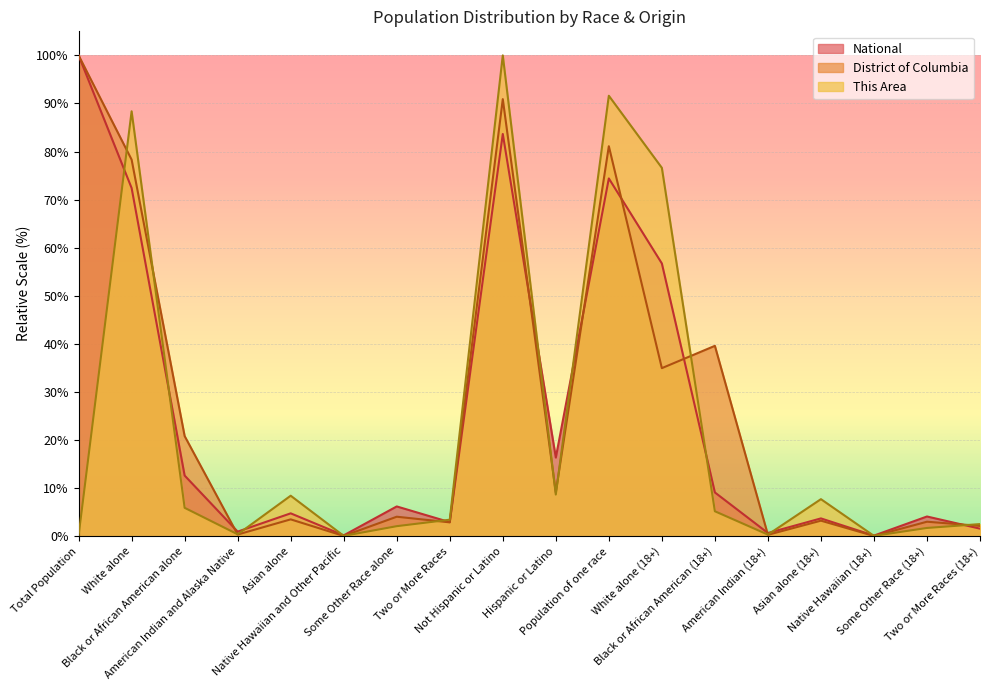

List the series in order of their overall mean, highest first.

District of Columbia, National, This Area